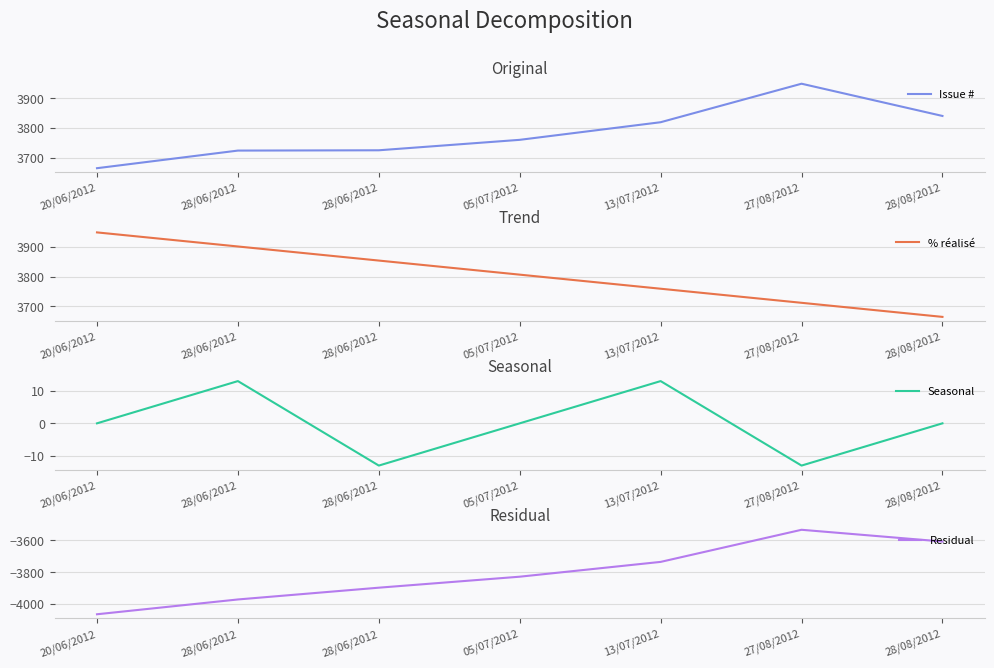

True or false: Residual and Issue # intersect in this chart.

False